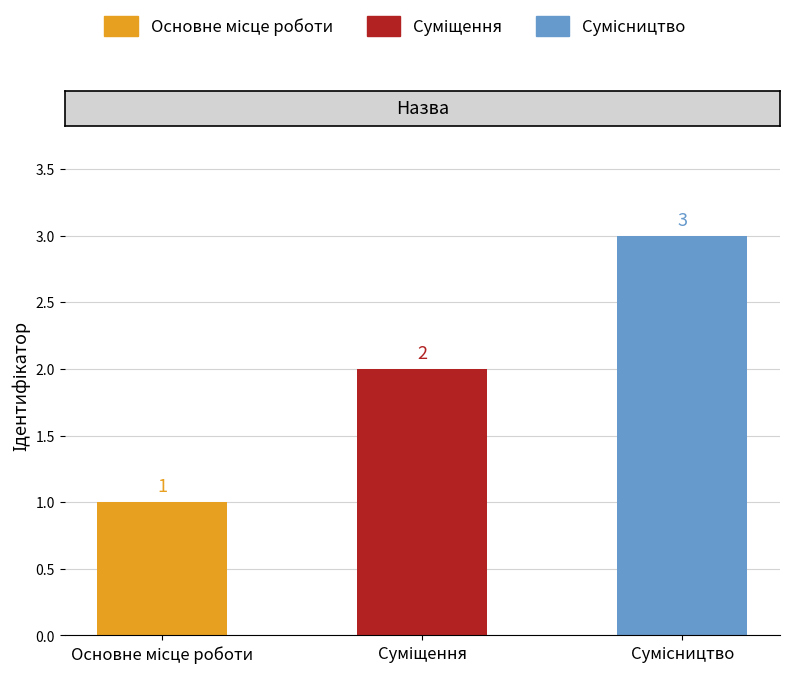

How many values are between 1 and 3?

3